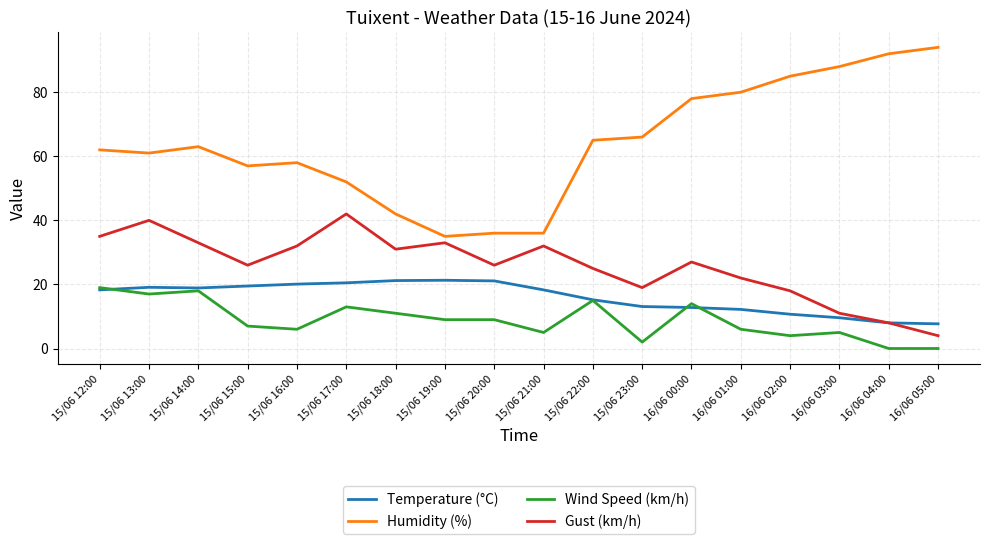

Is it true that Temperature (°C) equals 10.4 at 15/06 12:00?

False